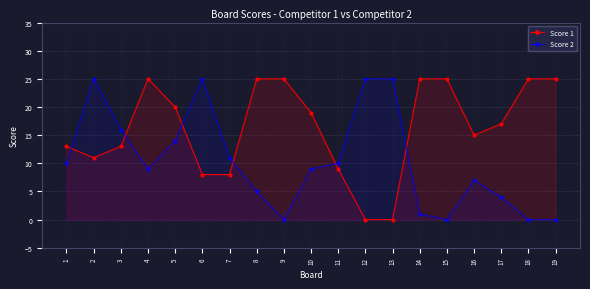

At which category is the sum across all series the highest?

2